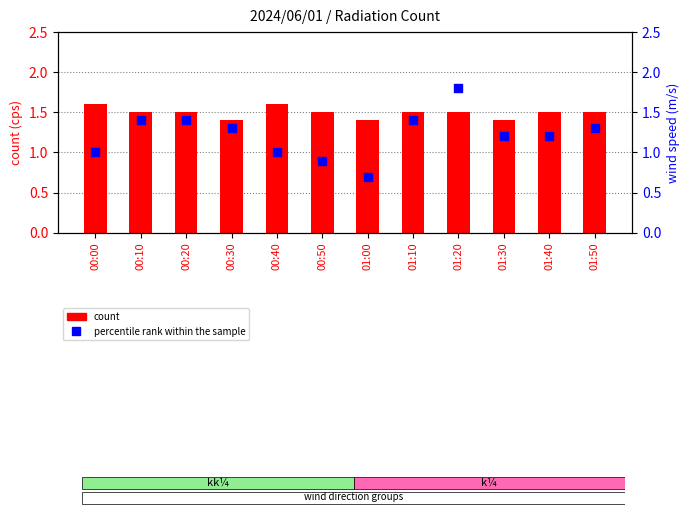

Which series has the largest Y range (max minus min)?

percentile rank within the sample